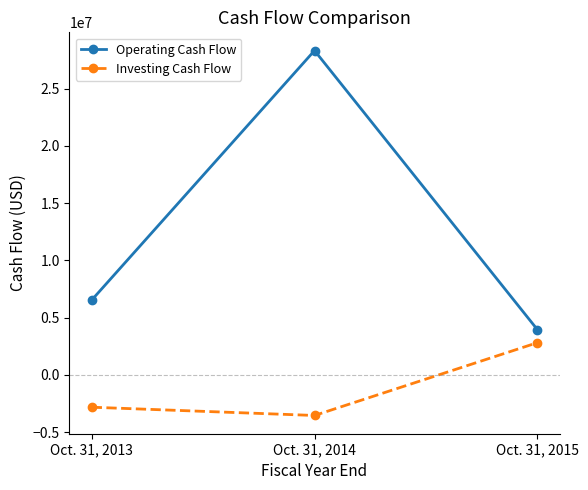

Does the chart have visible grid lines?

No